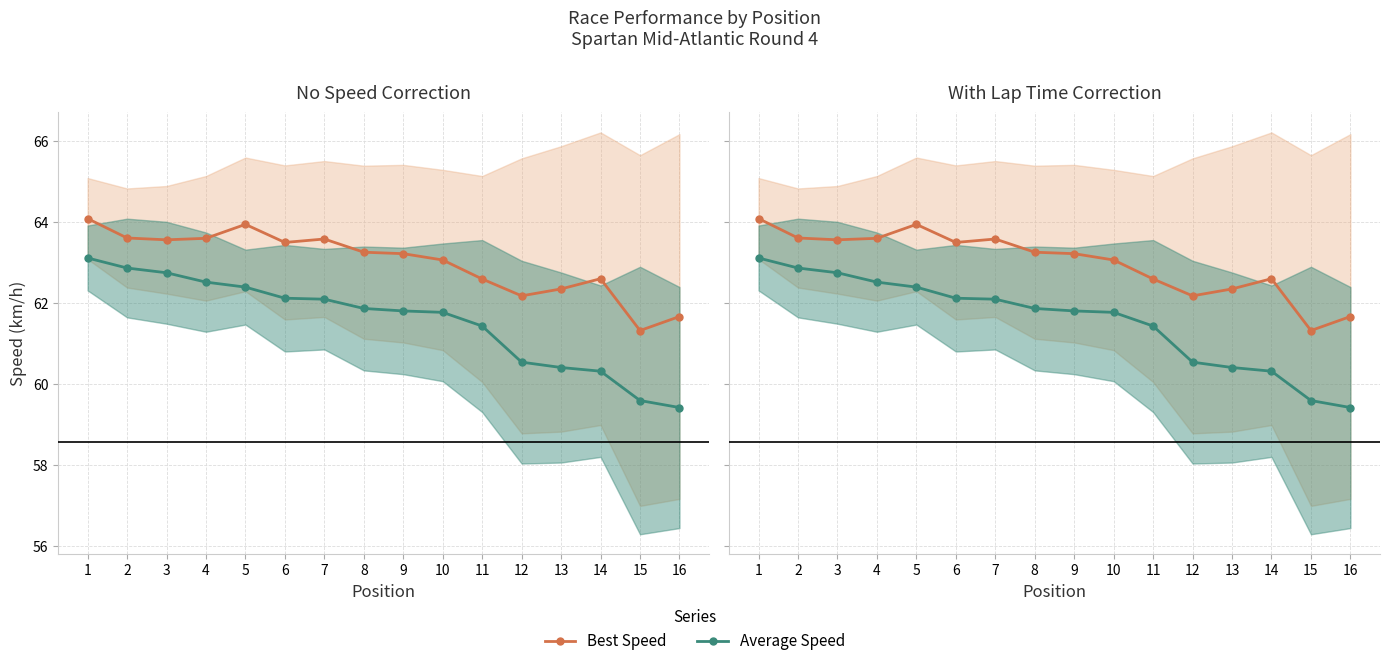

List the series in order of their overall mean, lowest first.

Average Speed, Best Speed